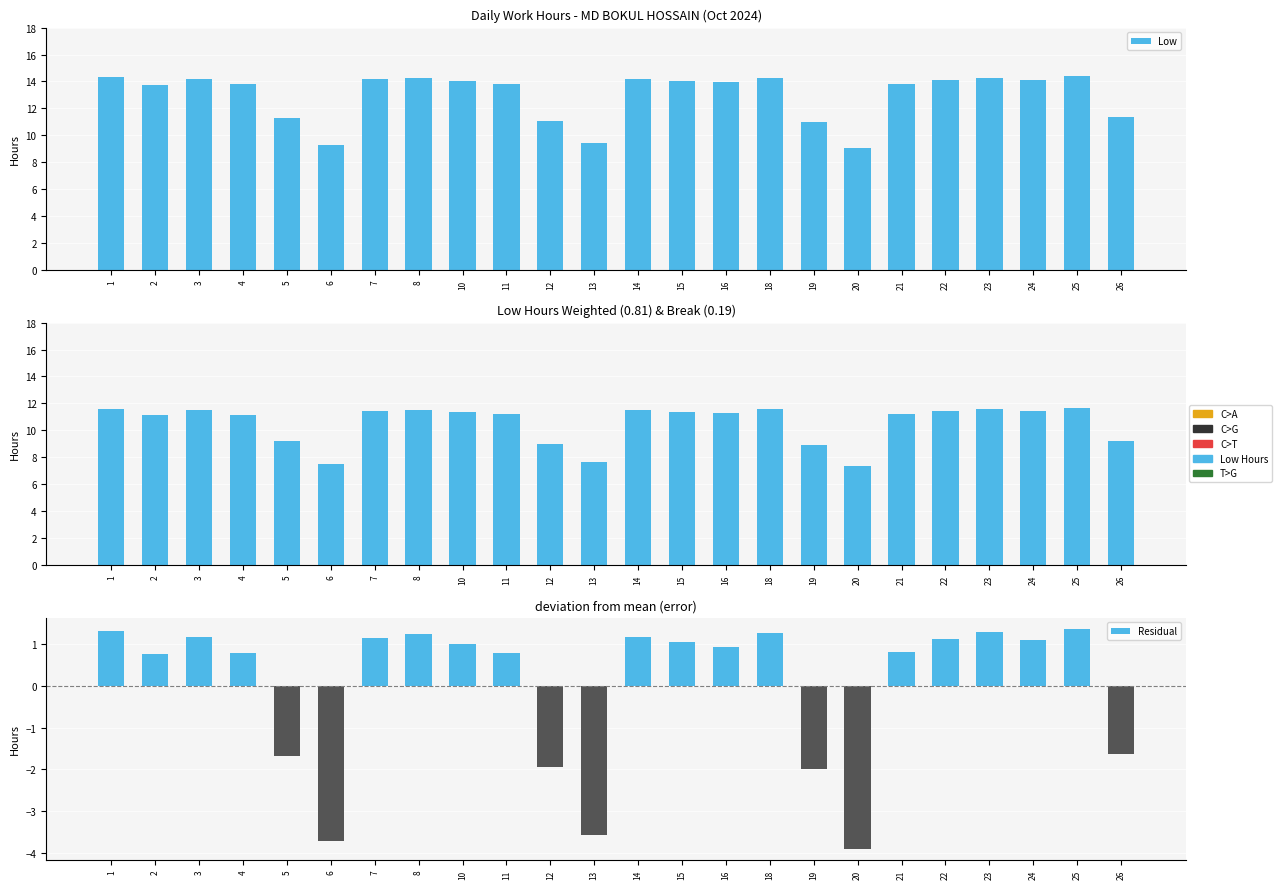

List the series in order of their overall mean, lowest first.

Residual, Low (weighted), Low